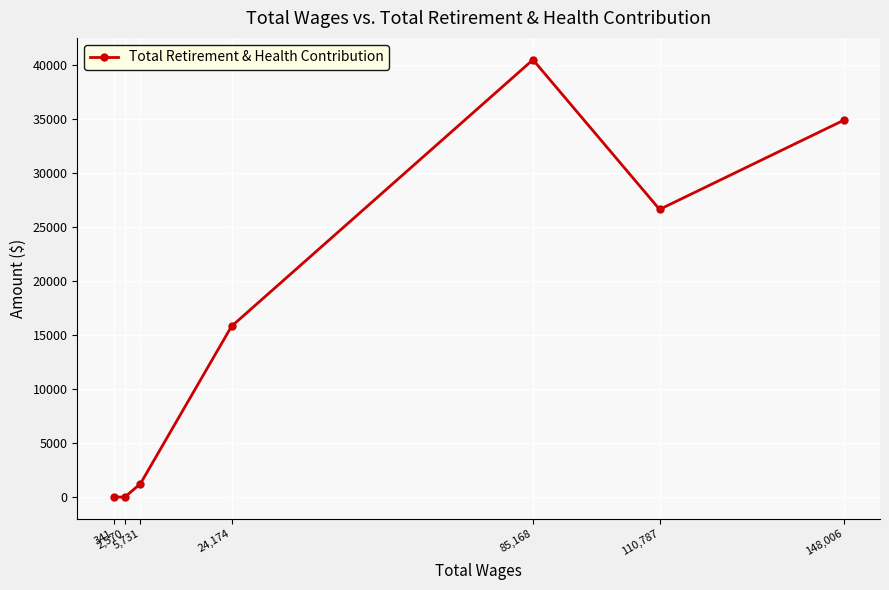

List the labels in order of value, smallest first.

2,570, 341, 5,731, 24,174, 110,787, 148,006, 85,168